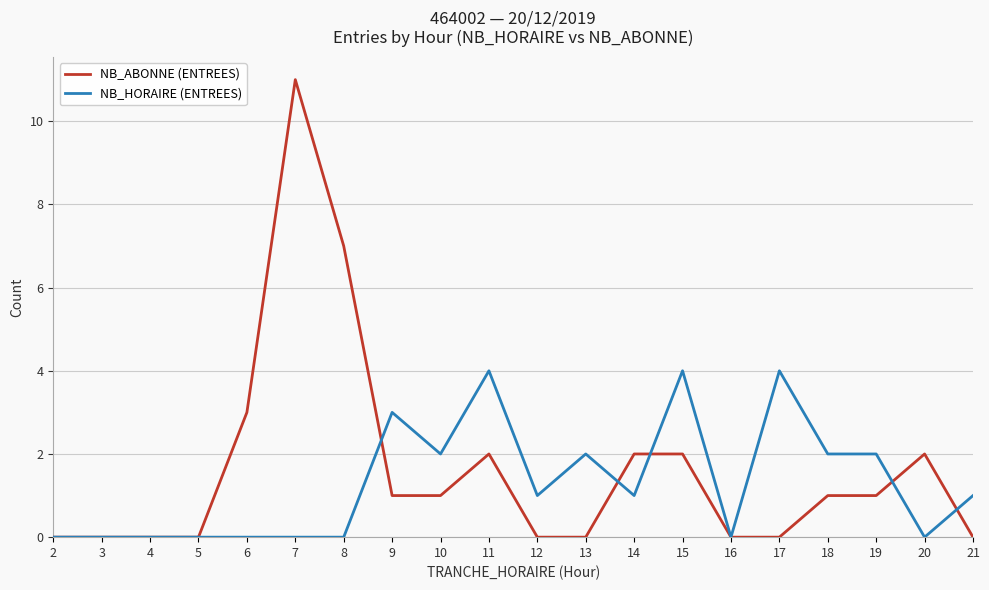

What value does the NB_ABONNE (ENTREES) series have at 8?

7